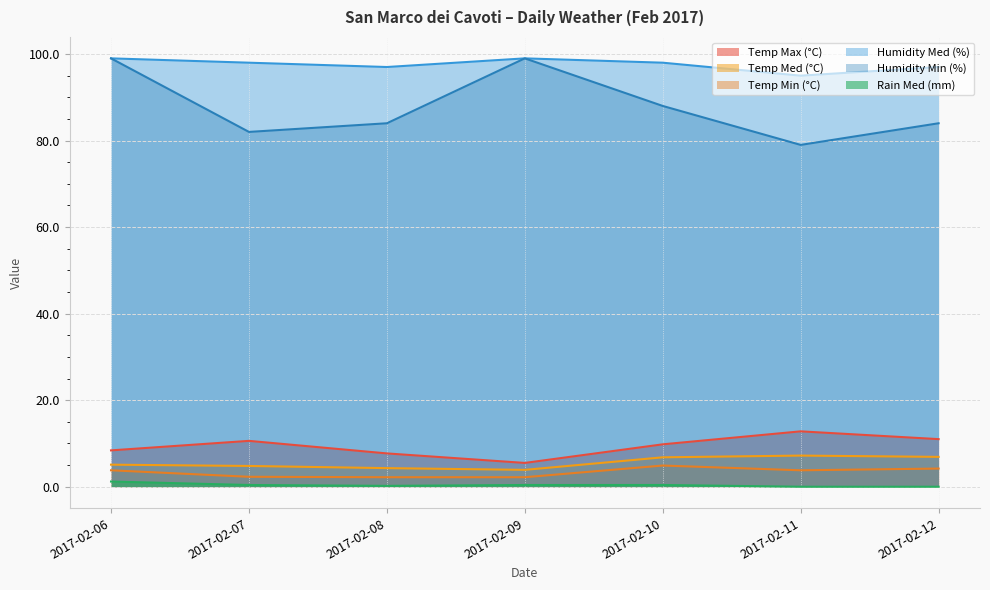

What are all the series names shown in the legend?

Temp Max (°C), Temp Med (°C), Temp Min (°C), Humidity Med (%), Humidity Min (%), Rain Med (mm)